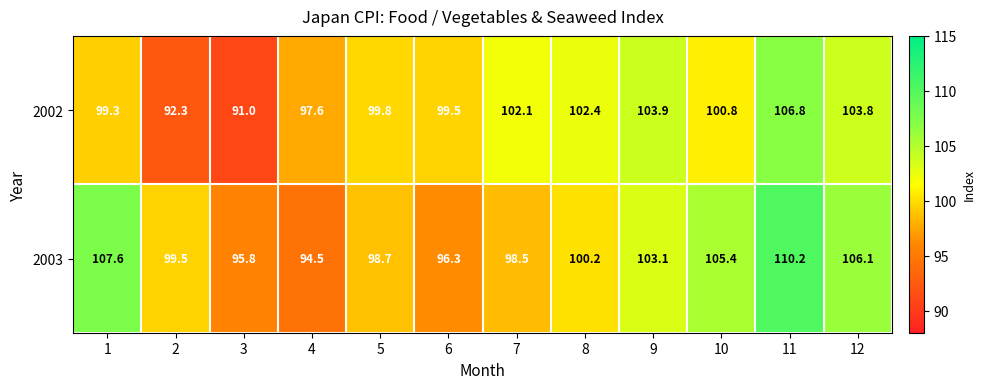

Rank the series by their maximum value, from highest to lowest.

2003, 2002